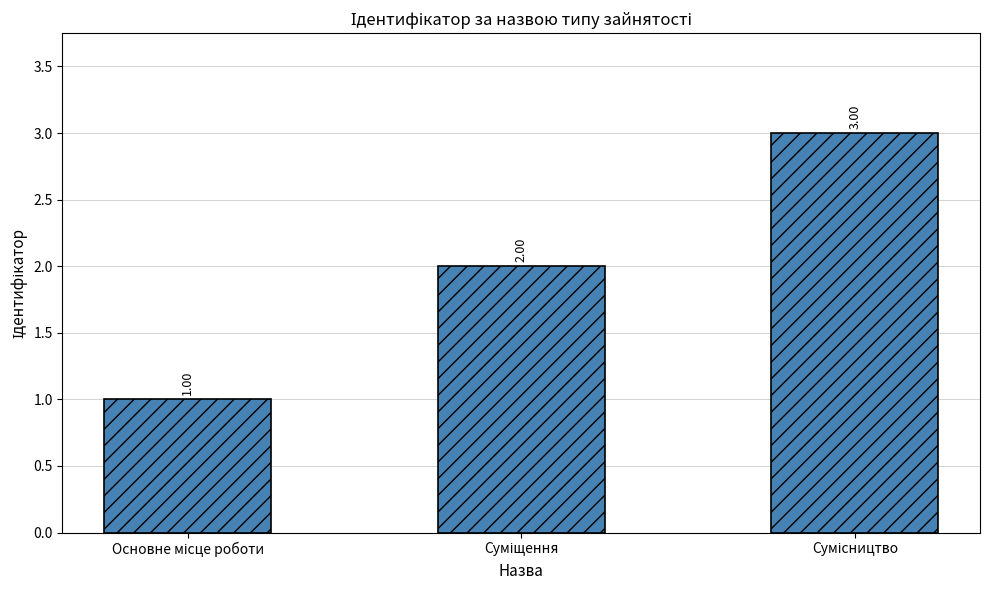

What is the greatest value displayed?

3